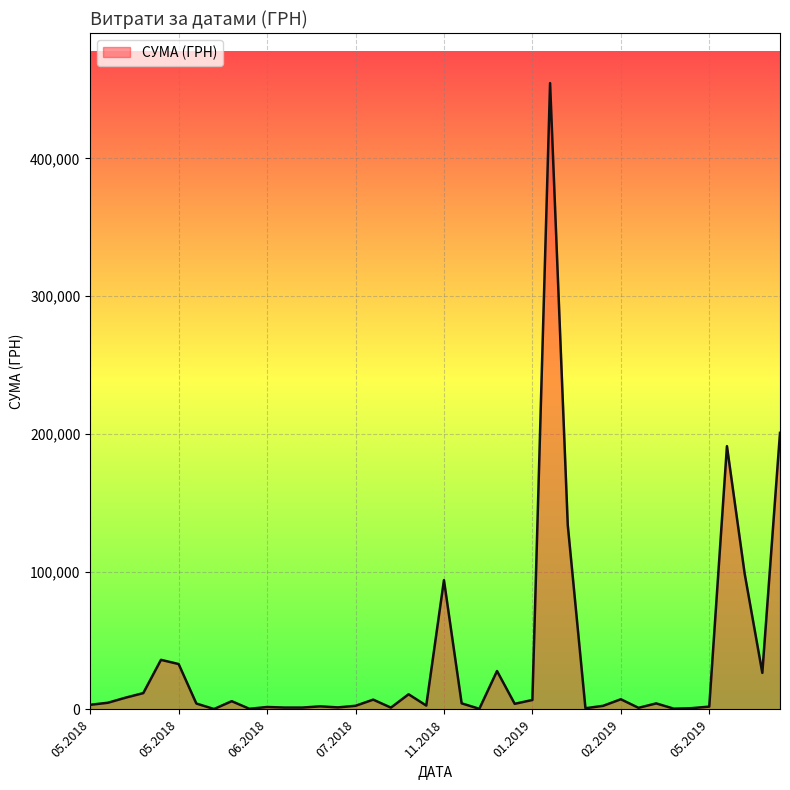

What is the minimum value shown in the chart?

306.0